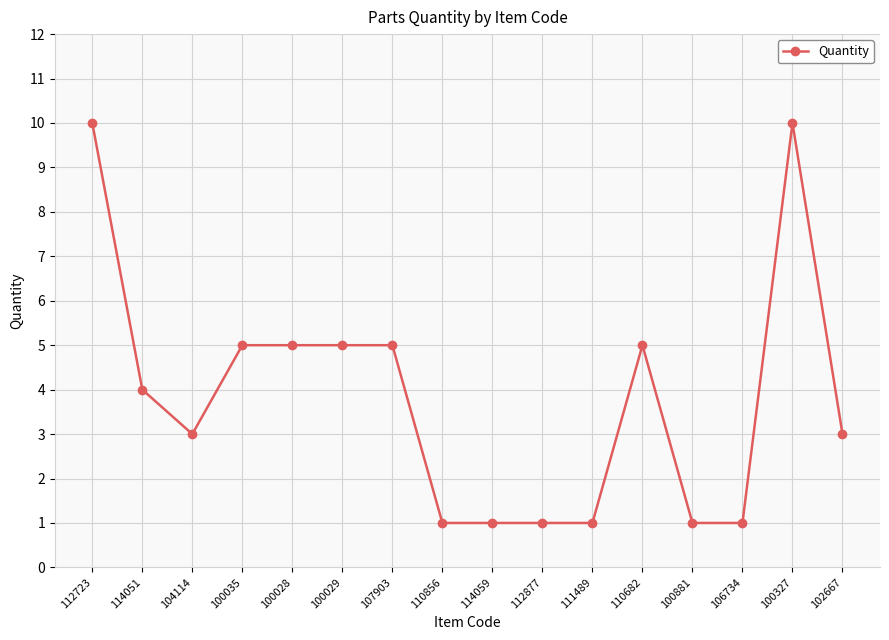

The chart shows a value of 5 at 100028. True or false?

True